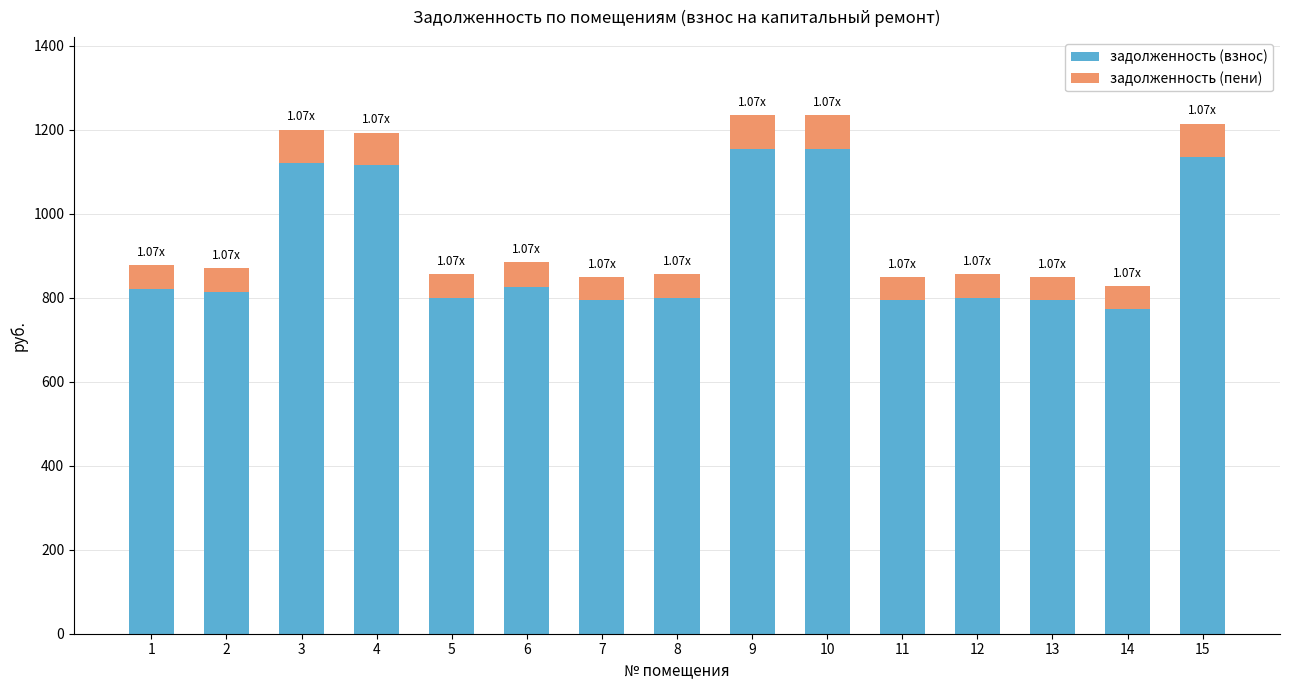

How many bars are there in total?

15